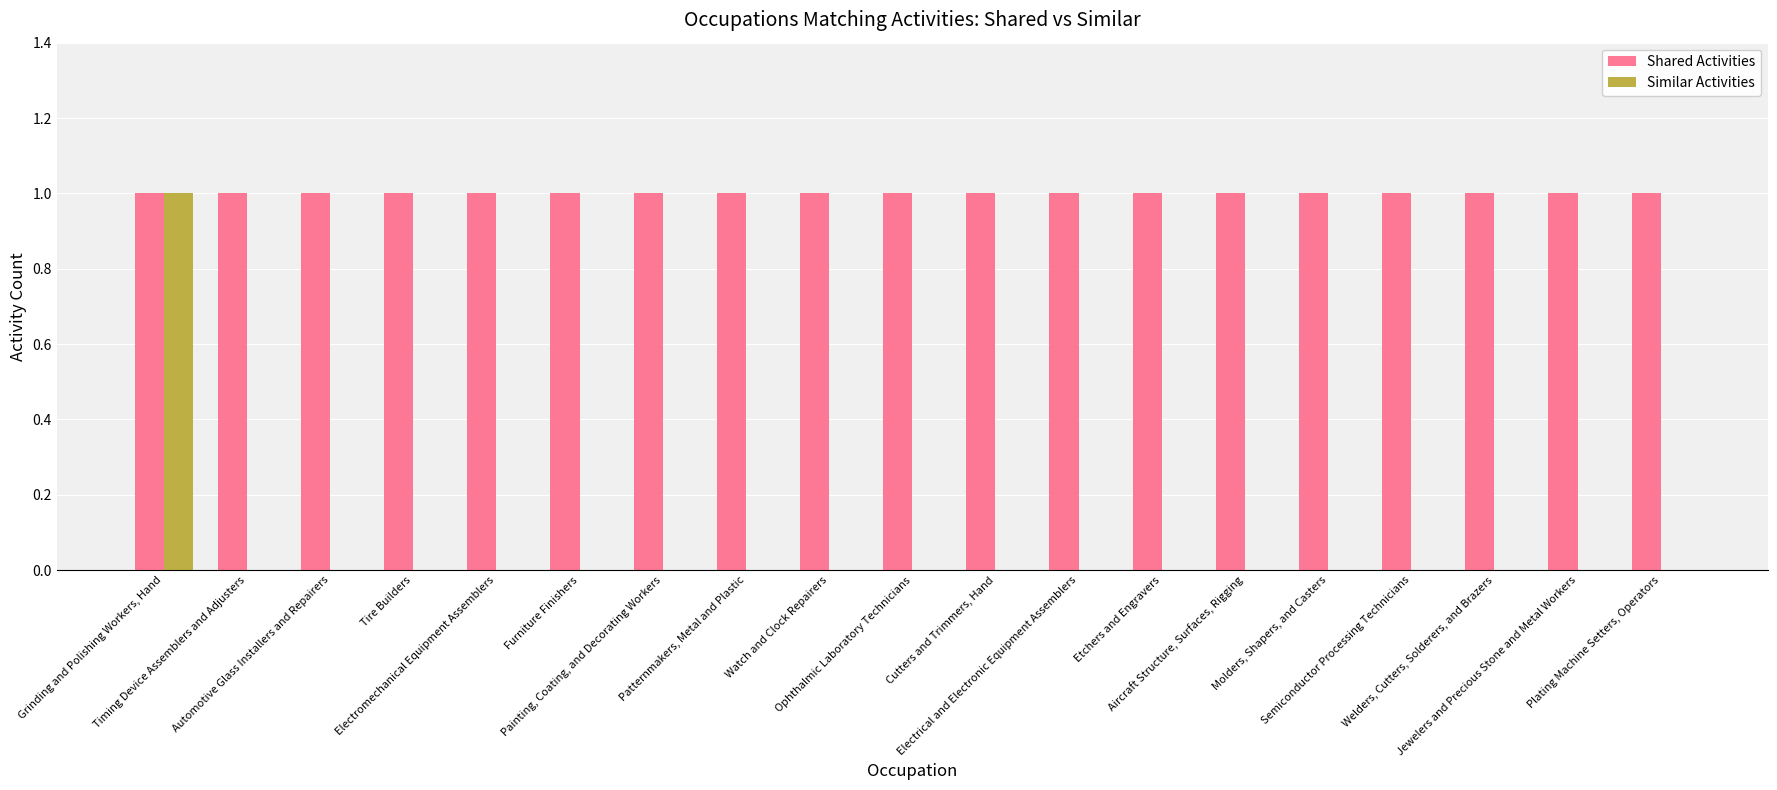

What is the sum of all Shared Activities values?

19